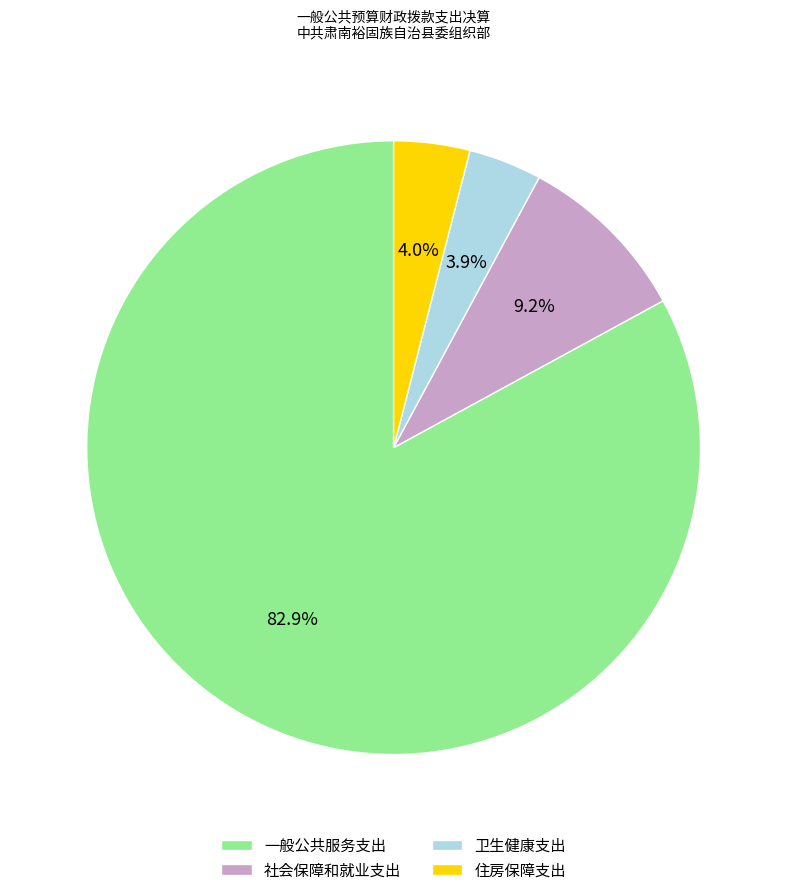

Which category has the biggest portion of the pie?

一般公共服务支出